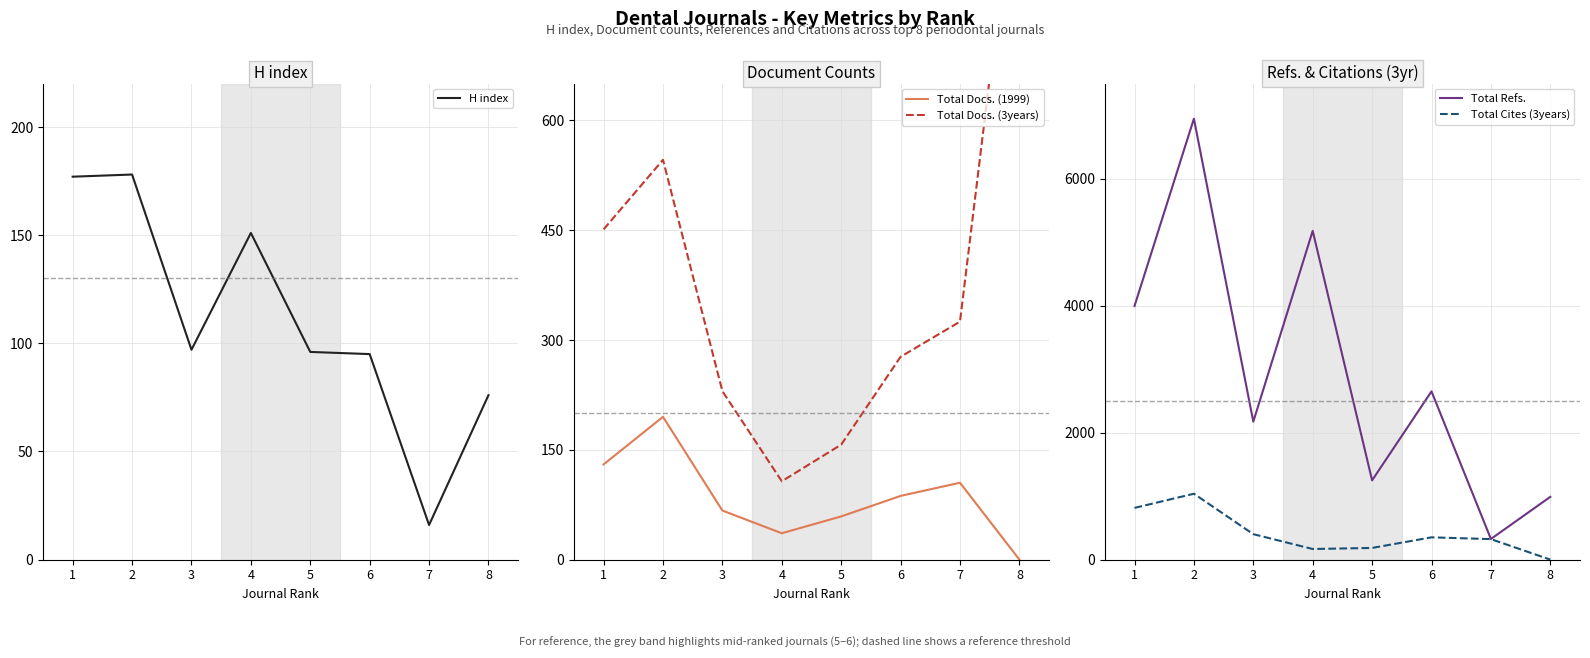

At which label is H index closest to 97?

3